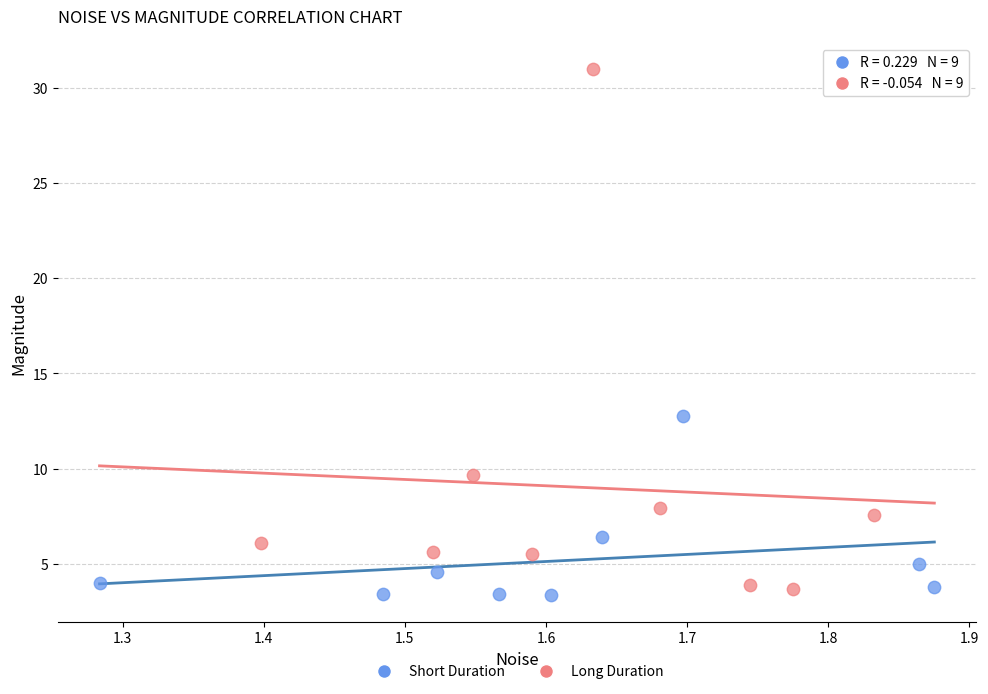

What are all the series names shown in the legend?

Short Duration, Long Duration